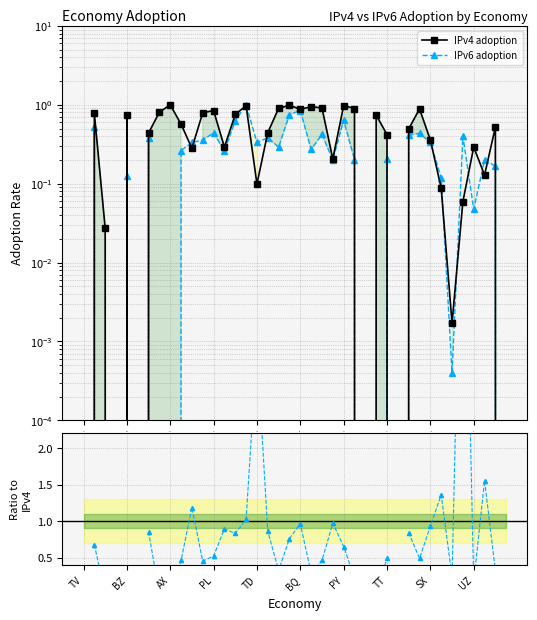

True or false: IPv6 adoption has more than 1 interior local peaks.

True